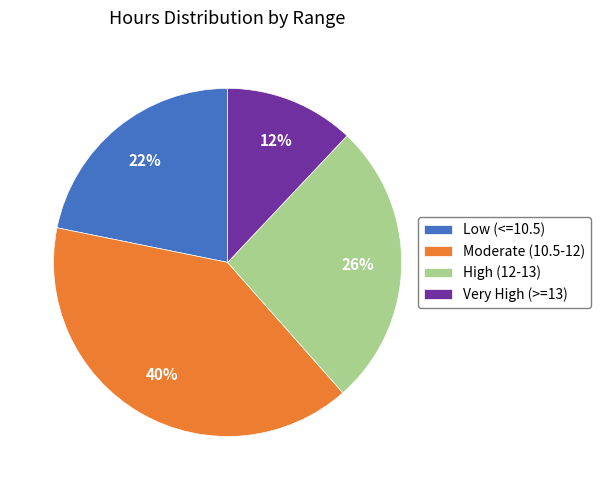

Count the number of slices in the pie.

4